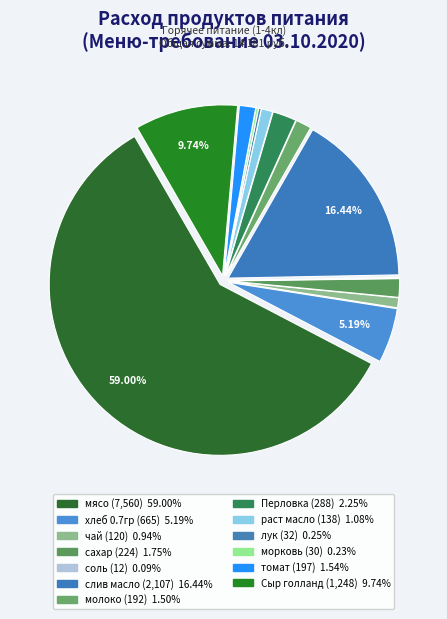

Does мясо account for over 50% of the chart?

Yes